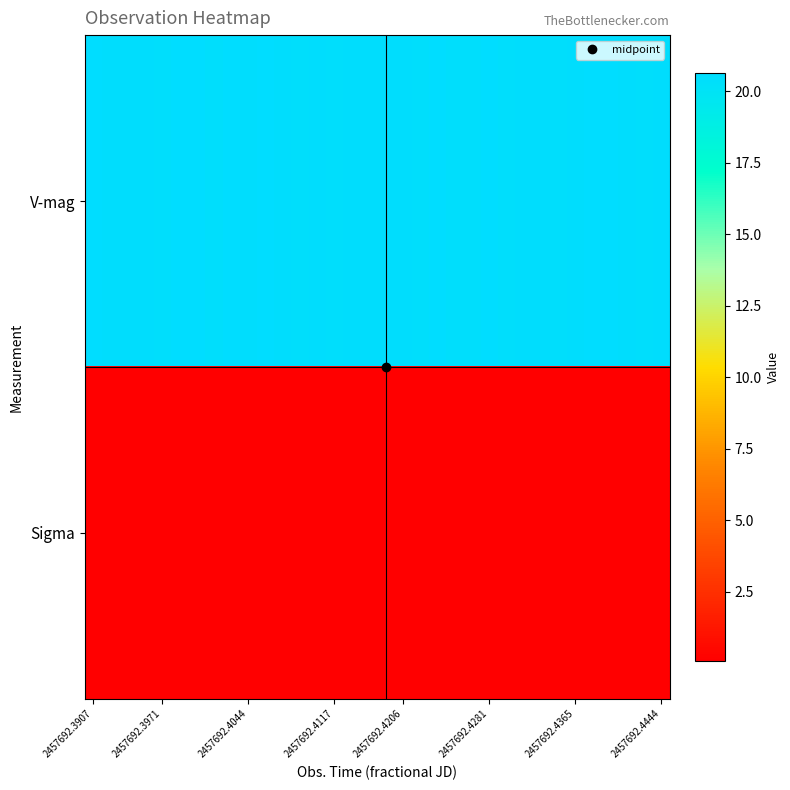

At how many categories does at least one series exceed 17?

34